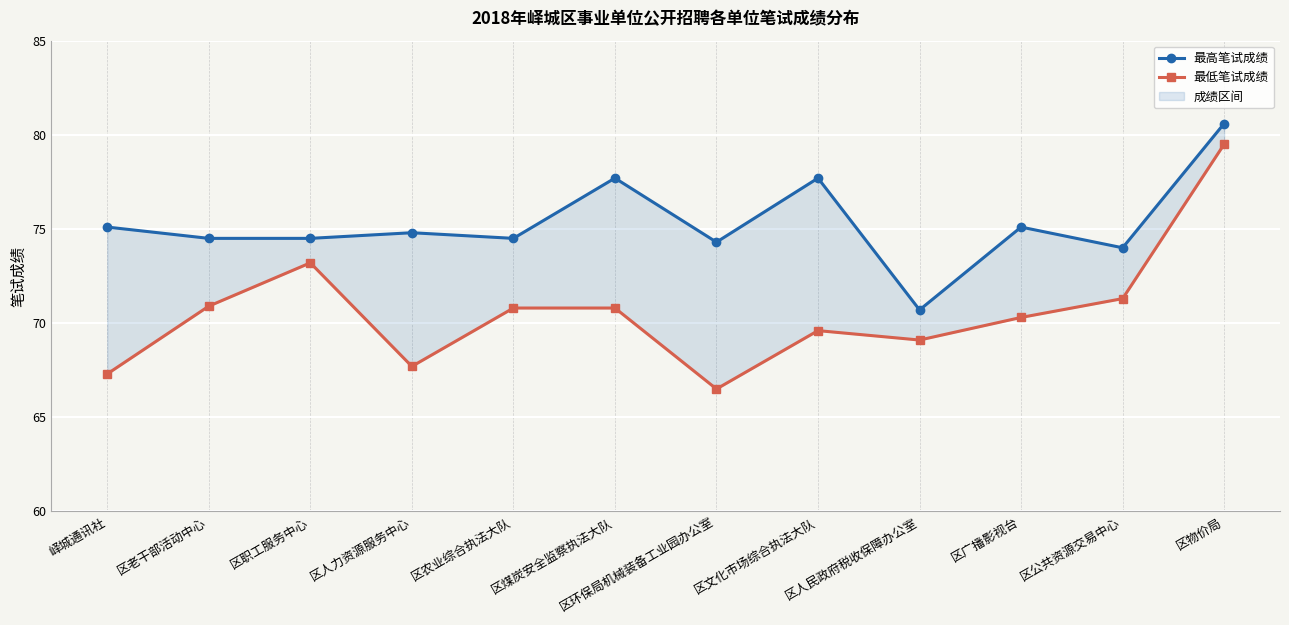

What value does the 最高笔试成绩 series have at 区老干部活动中心?

74.5